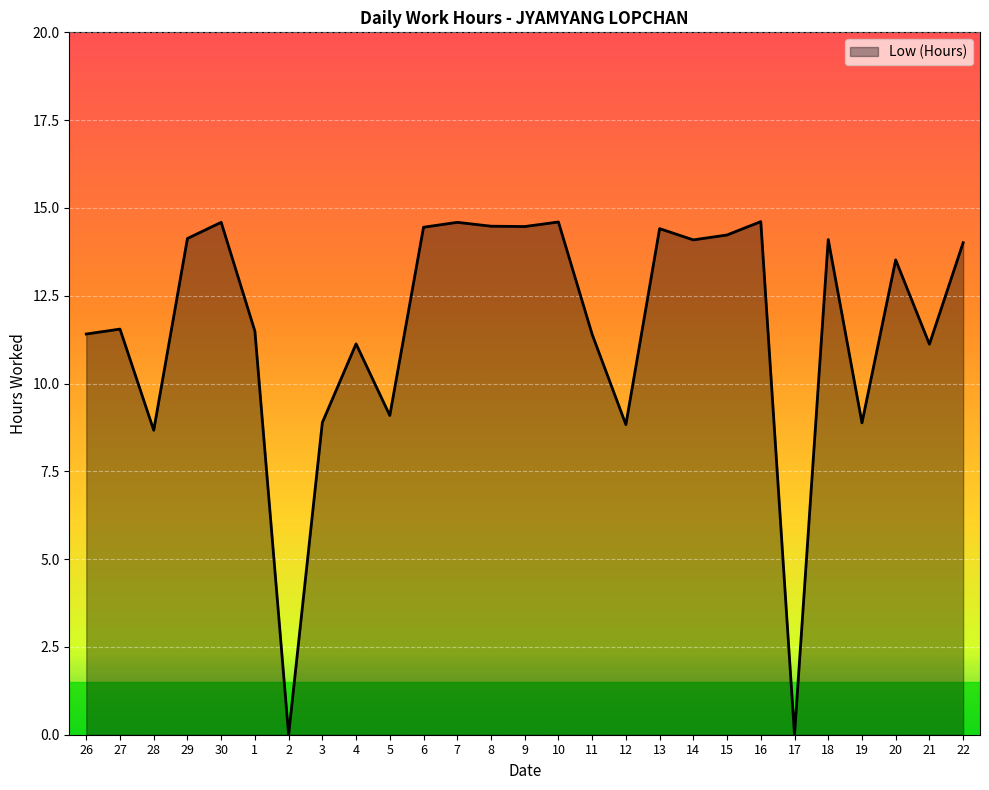

How many values are below 13?

13